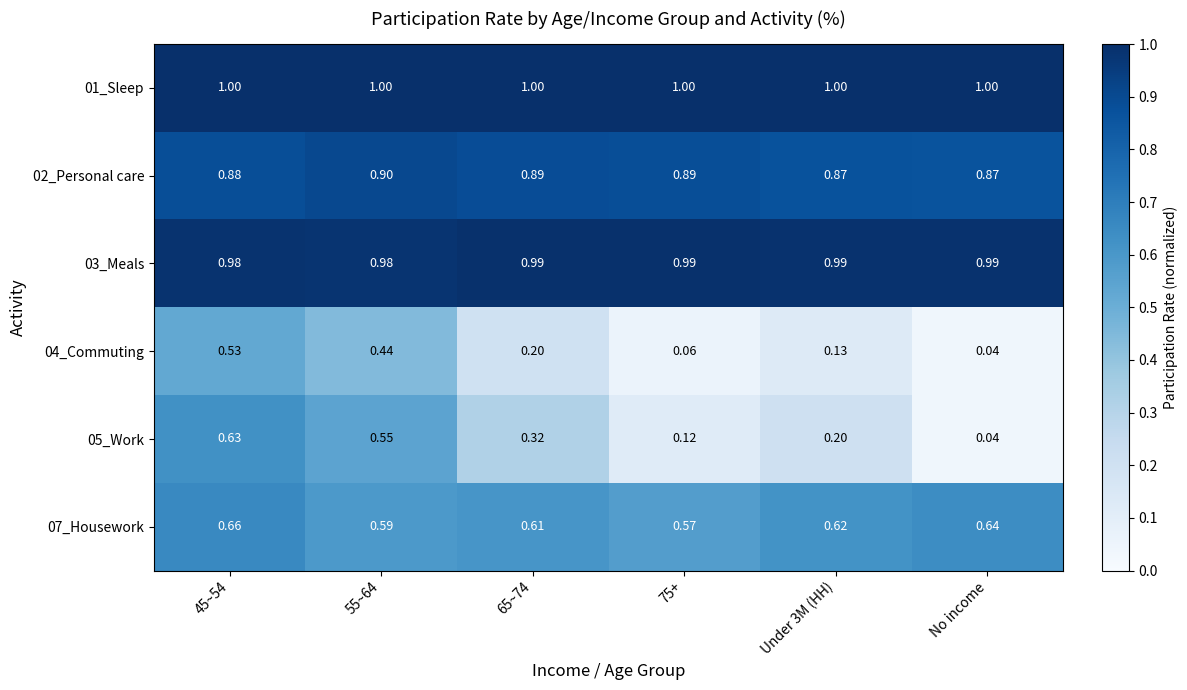

At how many categories does at least one series exceed 0?

6